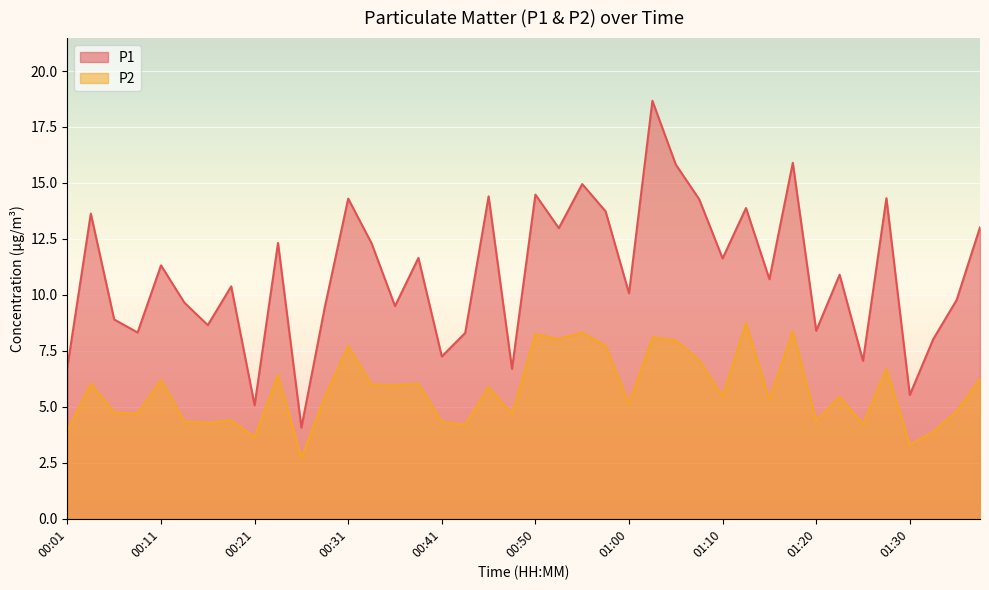

How many data points in P1 are less than 10?

17